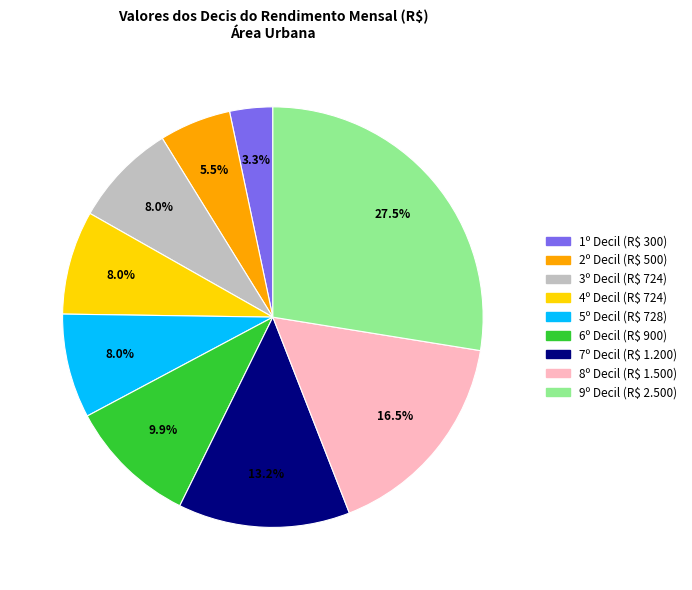

What is the ratio of the value at 4º Decil to the value at 5º Decil?

1.0